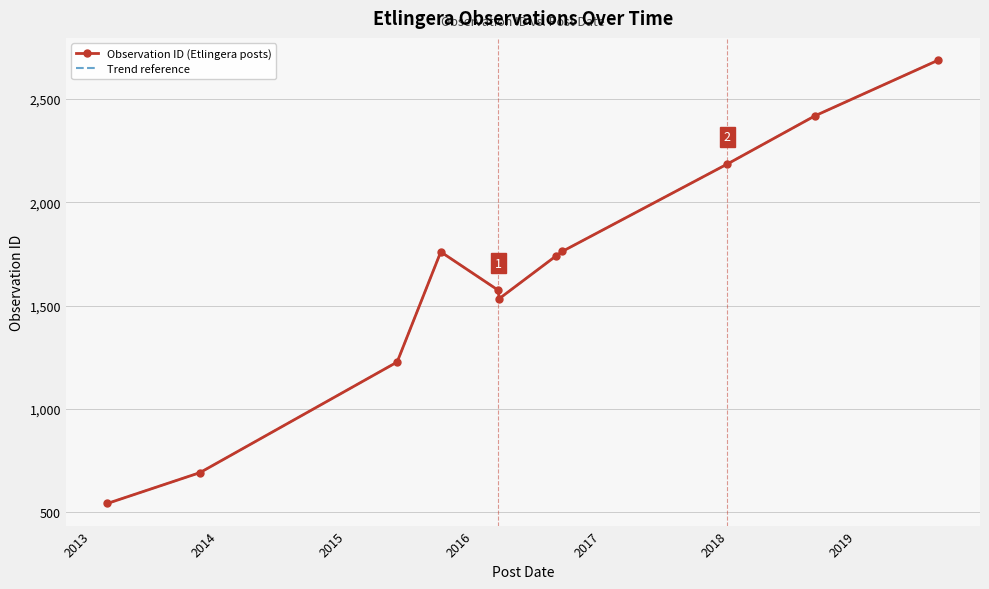

Is this an area chart (filled region under the line)?

No